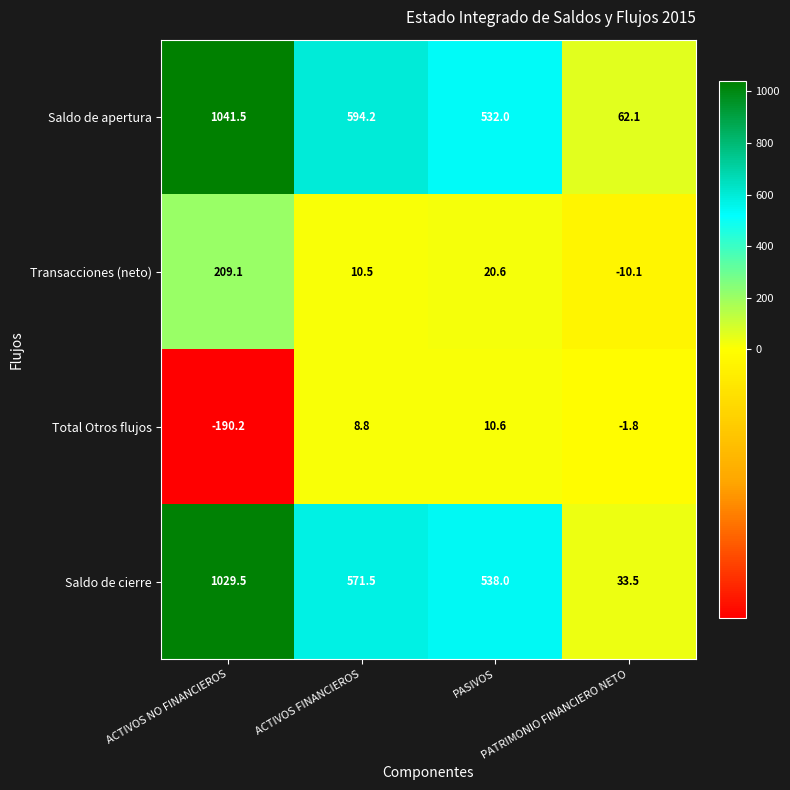

What is the spread (max minus min) of values at ACTIVOS FINANCIEROS?

585.4